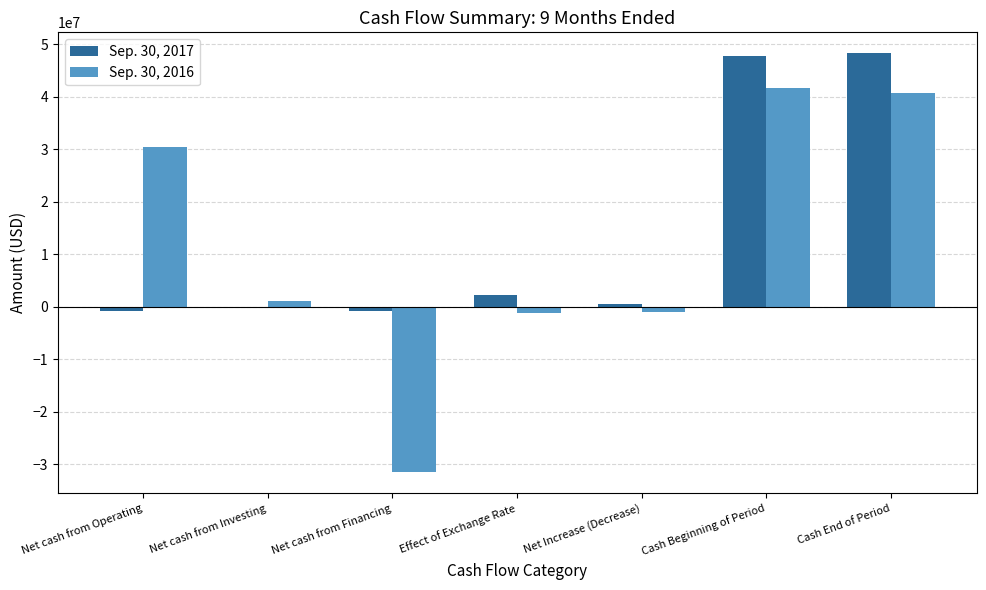

The value of Sep. 30, 2017 at Cash Beginning of Period is 47752353. True or false?

True